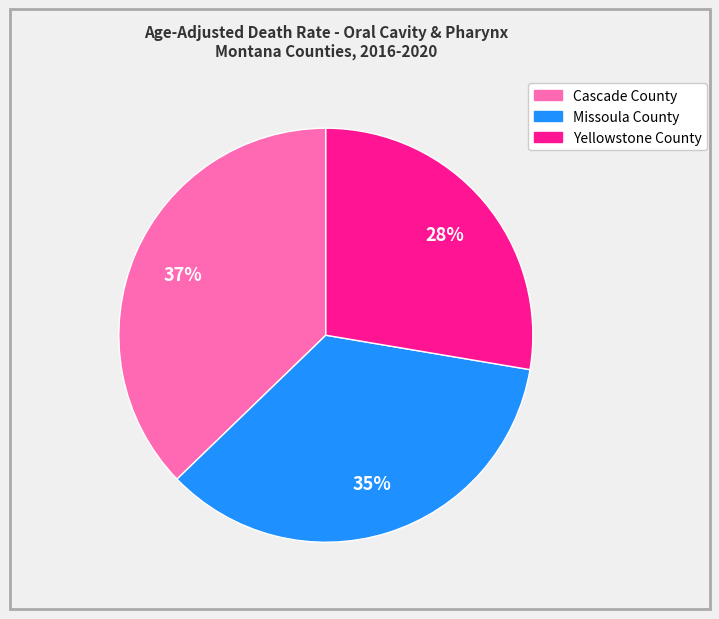

What is the smallest slice in the pie chart?

Yellowstone County